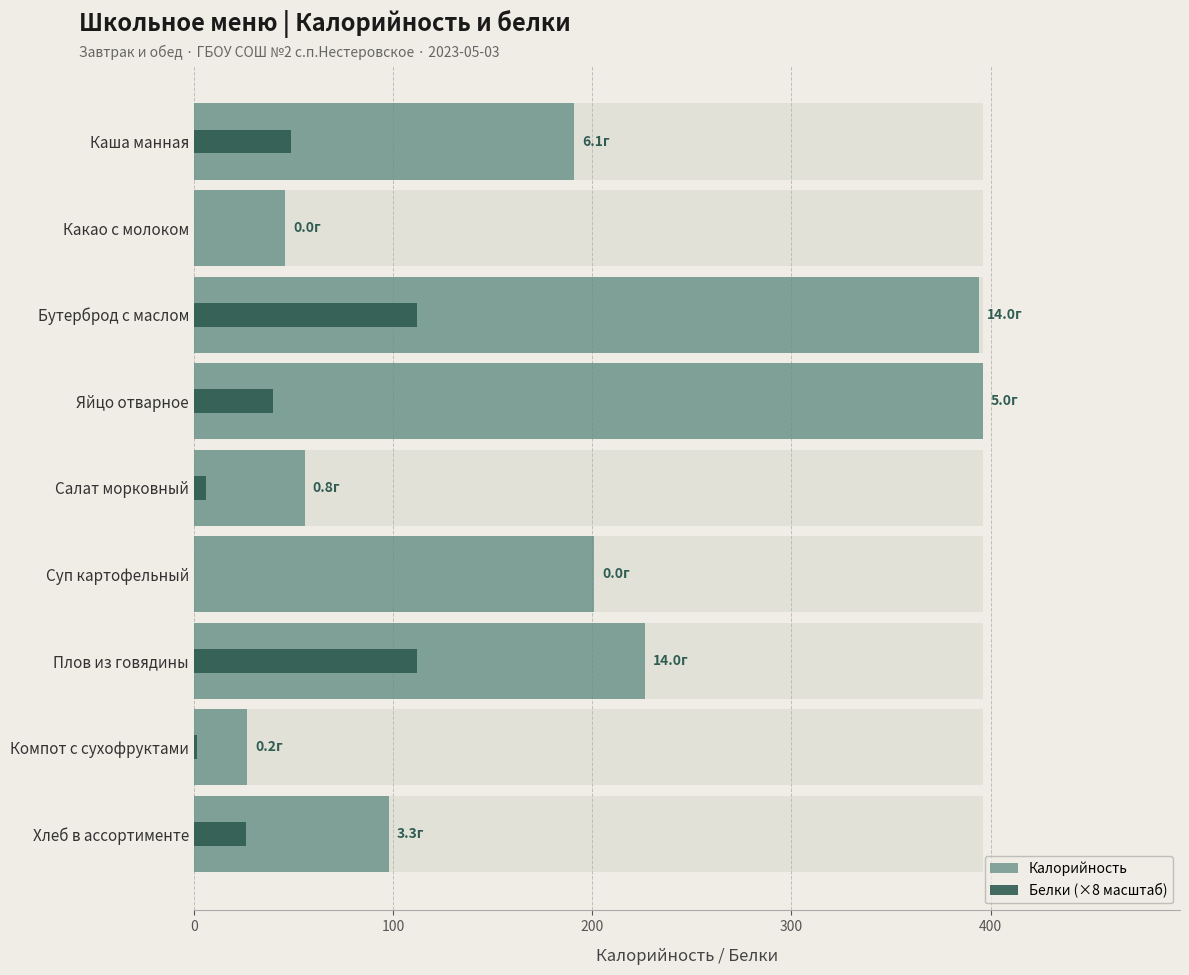

How many bars are there in total?

18